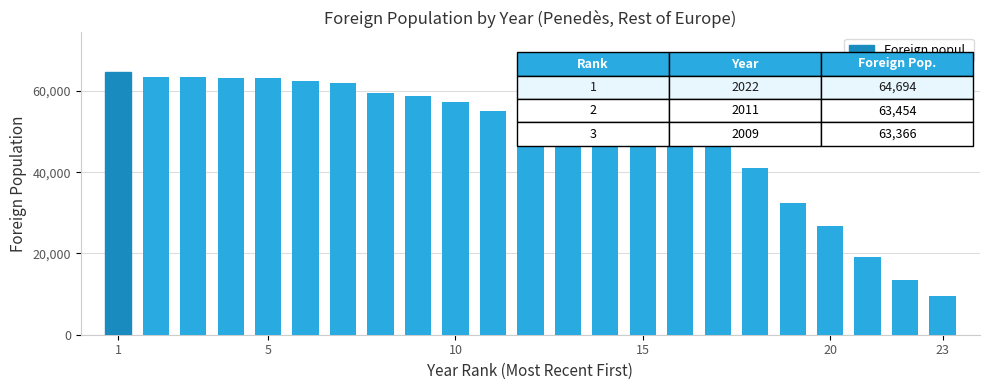

Does the chart contain any negative values?

No